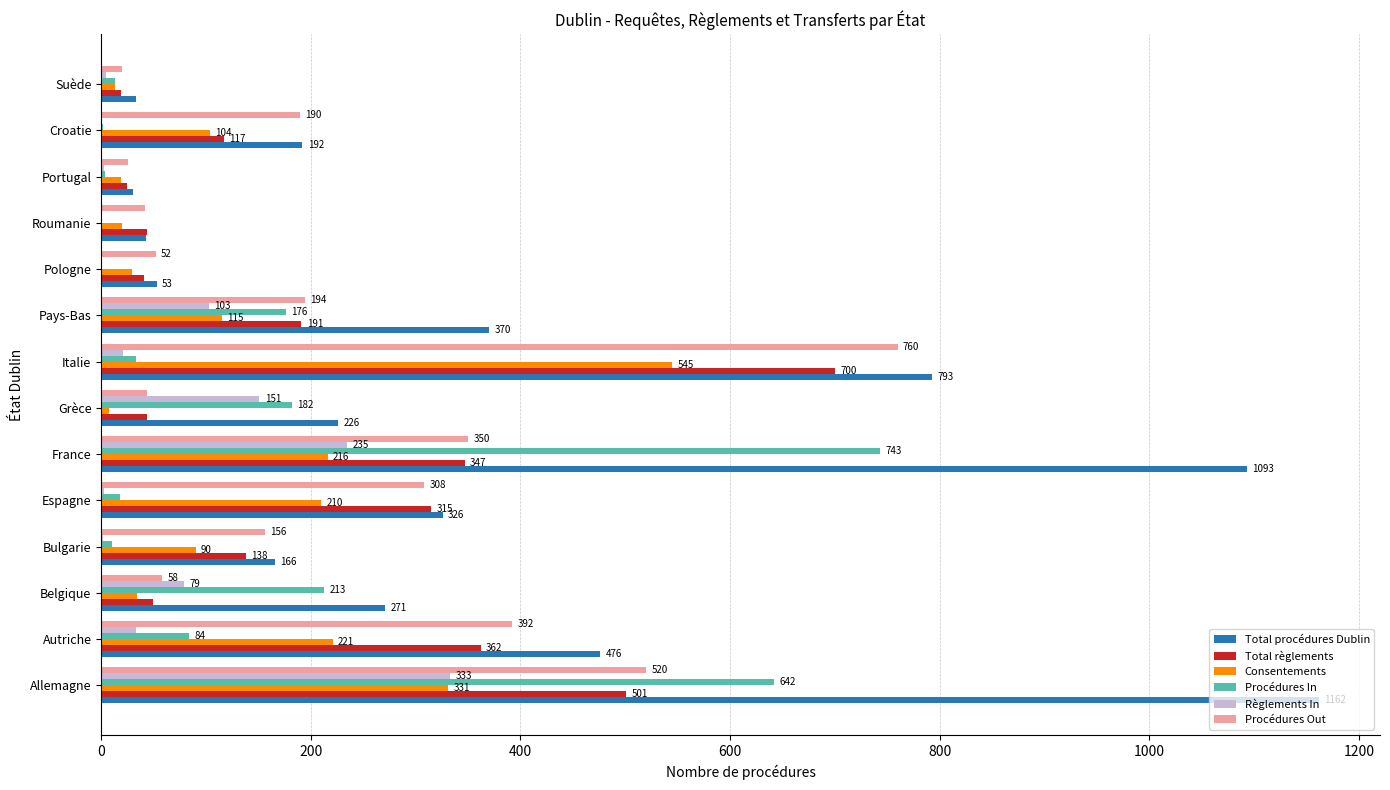

Which series has the largest range (max minus min)?

Total procédures Dublin